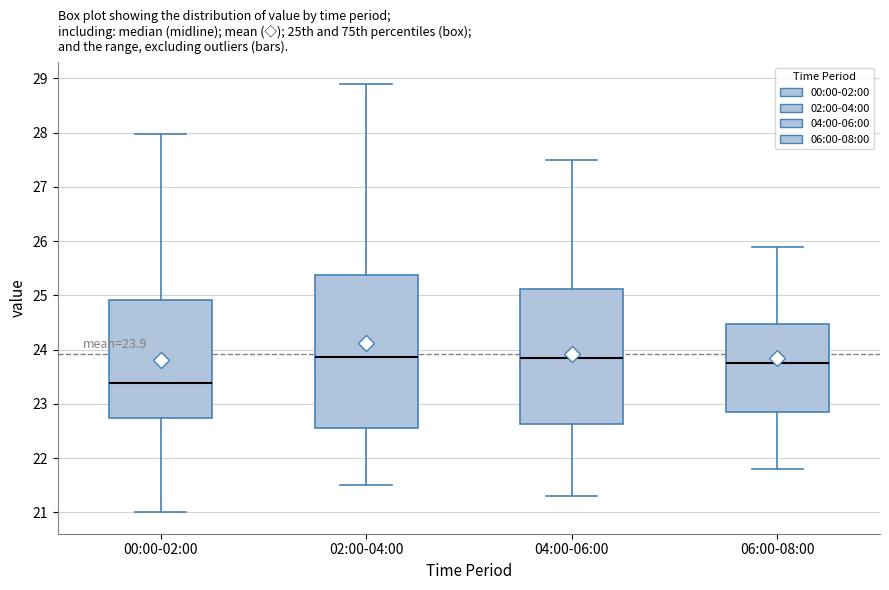

Which box is the tallest, from its lower edge to its upper edge?

02:00-04:00